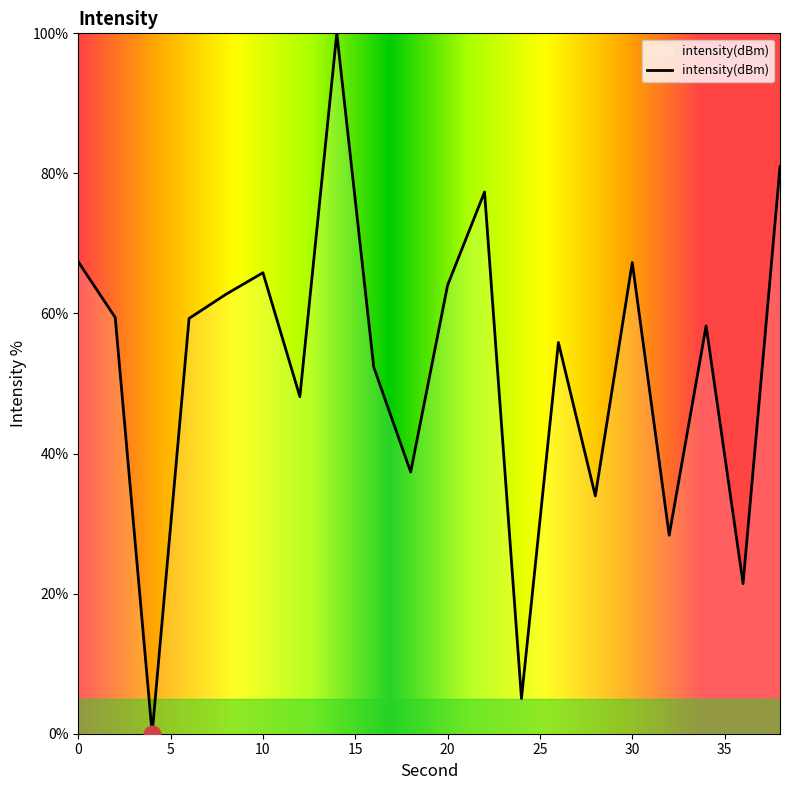

What is the difference between the maximum and minimum values?

100.0